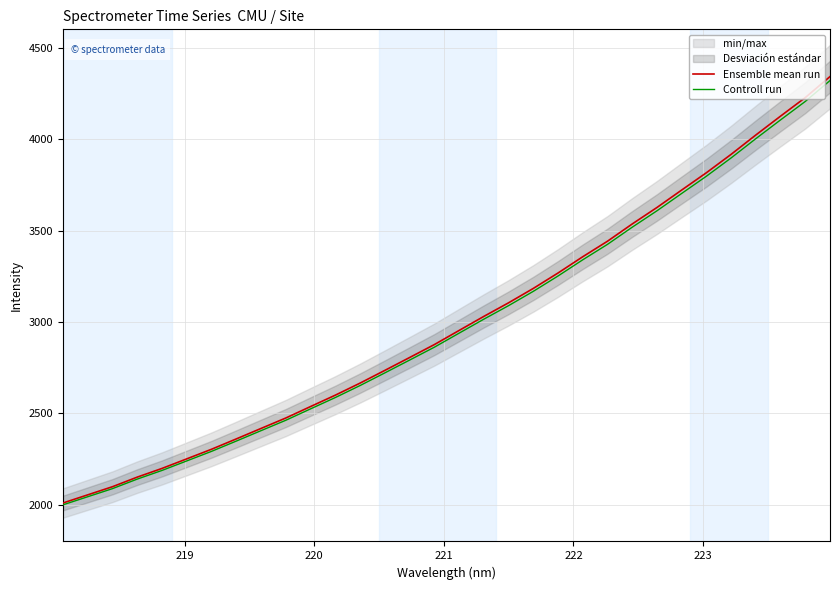

What is the maximum value for Ensemble mean run?

4341.6